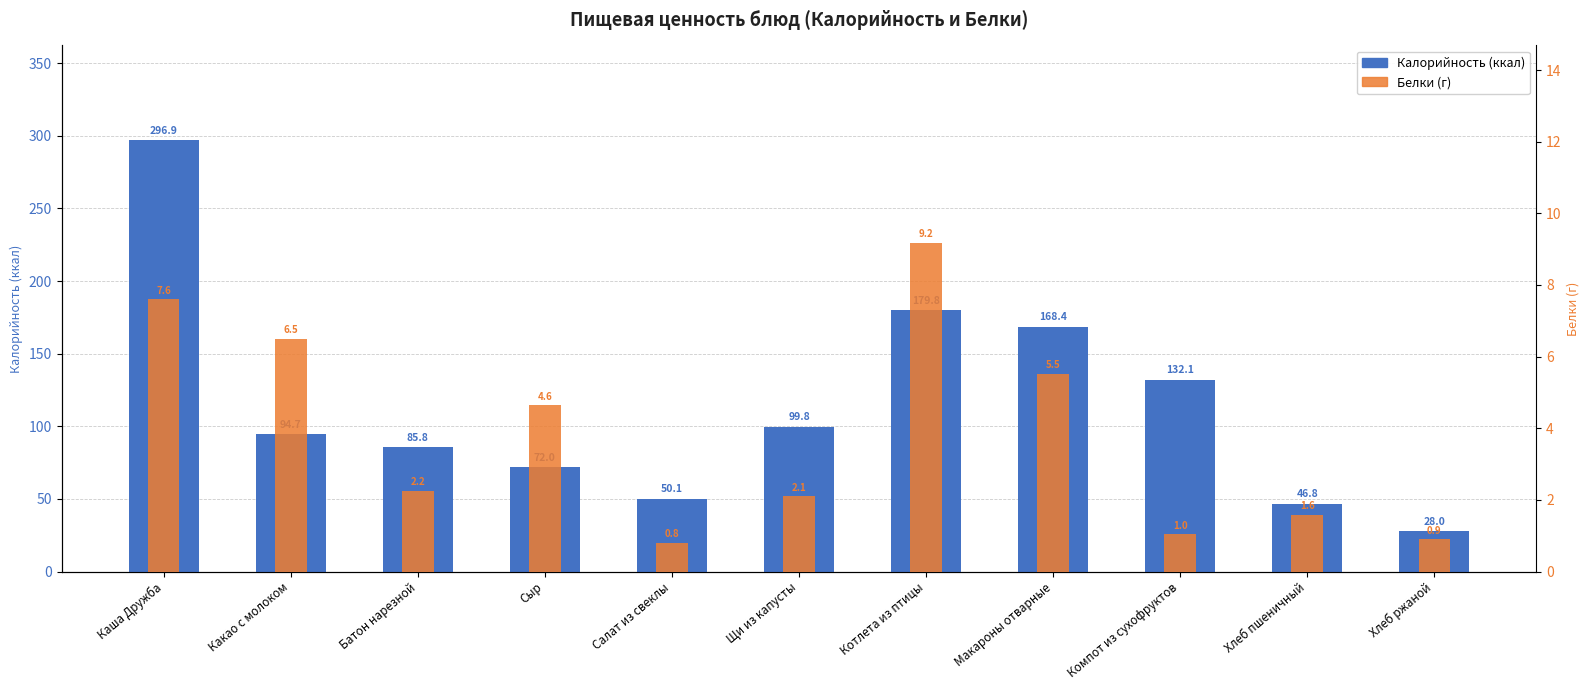

What is the difference between the Белки values at Сыр and Хлеб пшеничный?

3.1